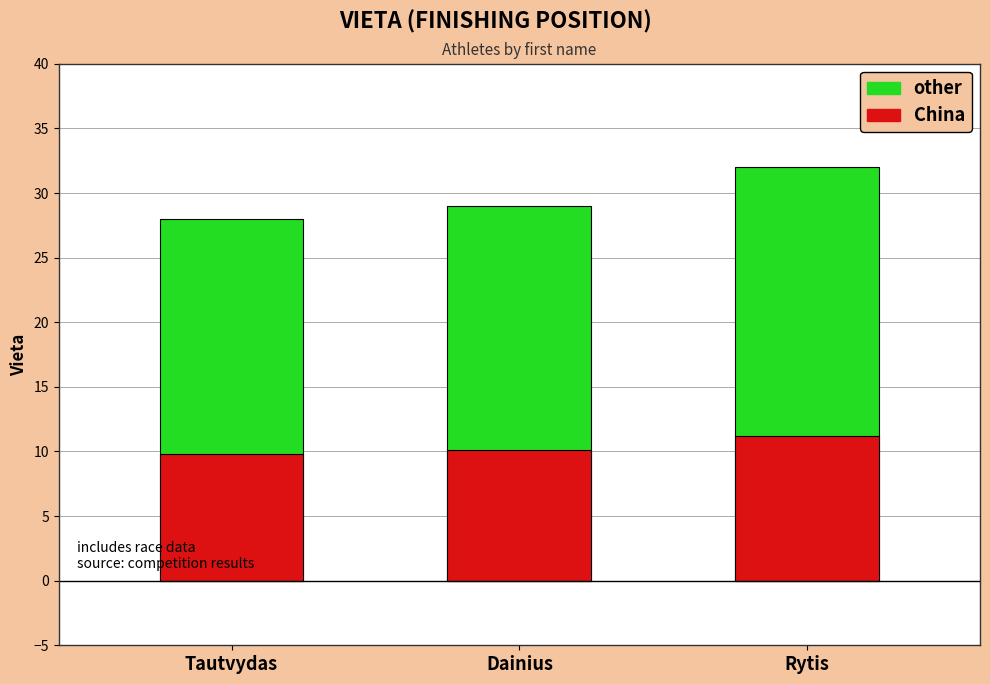

List the series in order of their overall mean, lowest first.

China, other